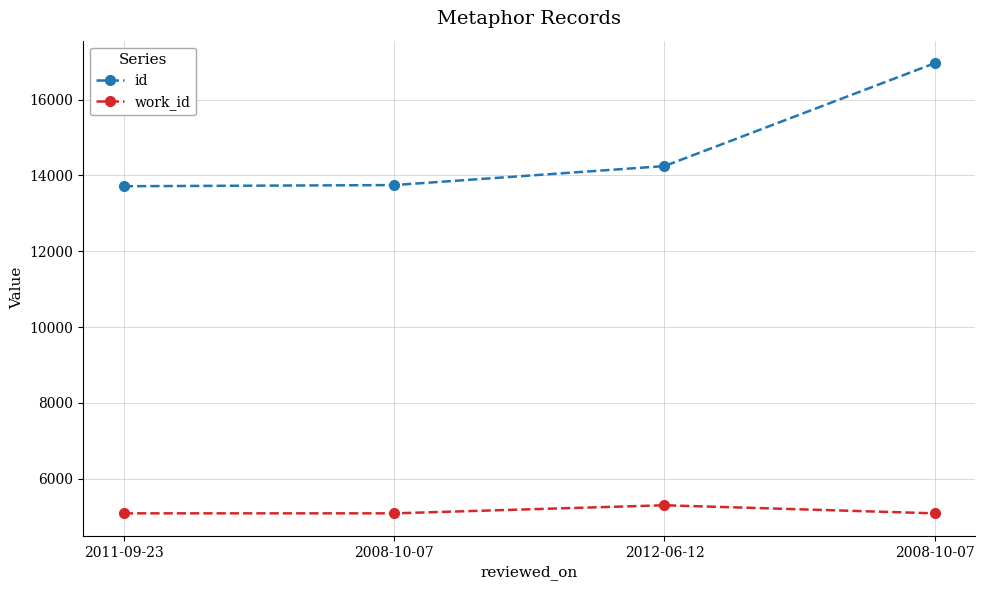

Count the number of data series in this chart.

2